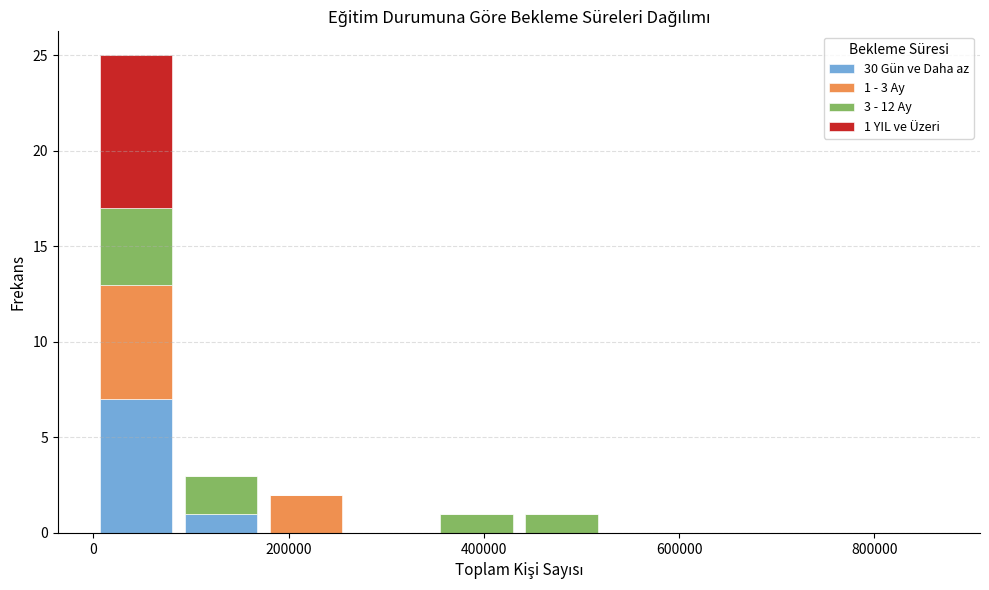

Which range on the x-axis has the tallest stacked bar (by total height)?

0 to 80000